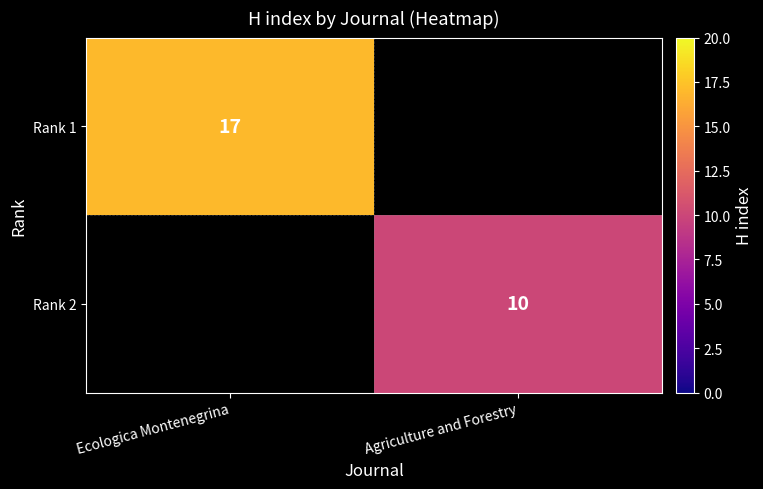

Which category has the lowest value across all series?

Agriculture and Forestry